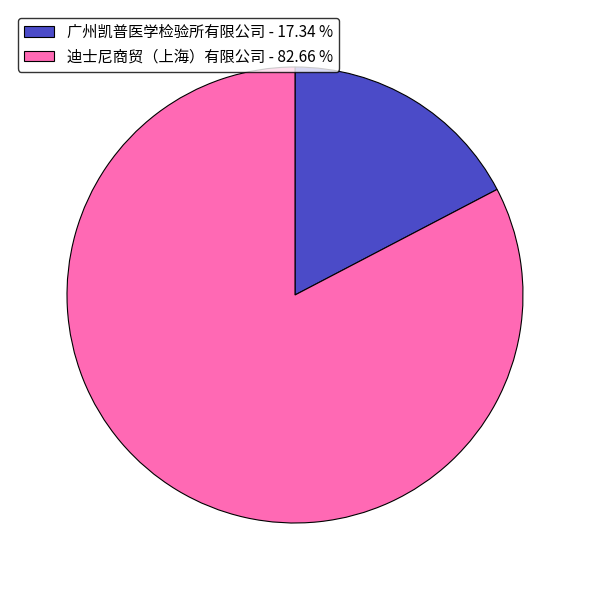

Combined, do 广州凯普医学检验所有限公司 - 17.34 % and 迪士尼商贸（上海）有限公司 - 82.66 % account for over 50%?

Yes